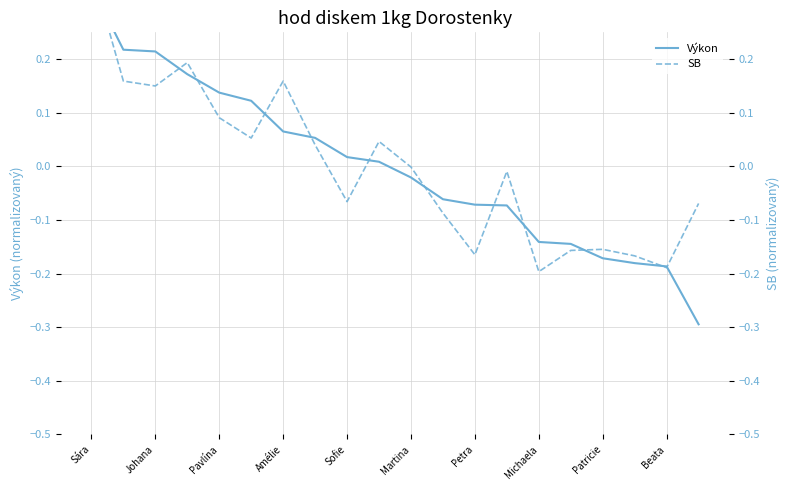

What is the difference between the maximum and minimum values in the Výkon series?

0.6